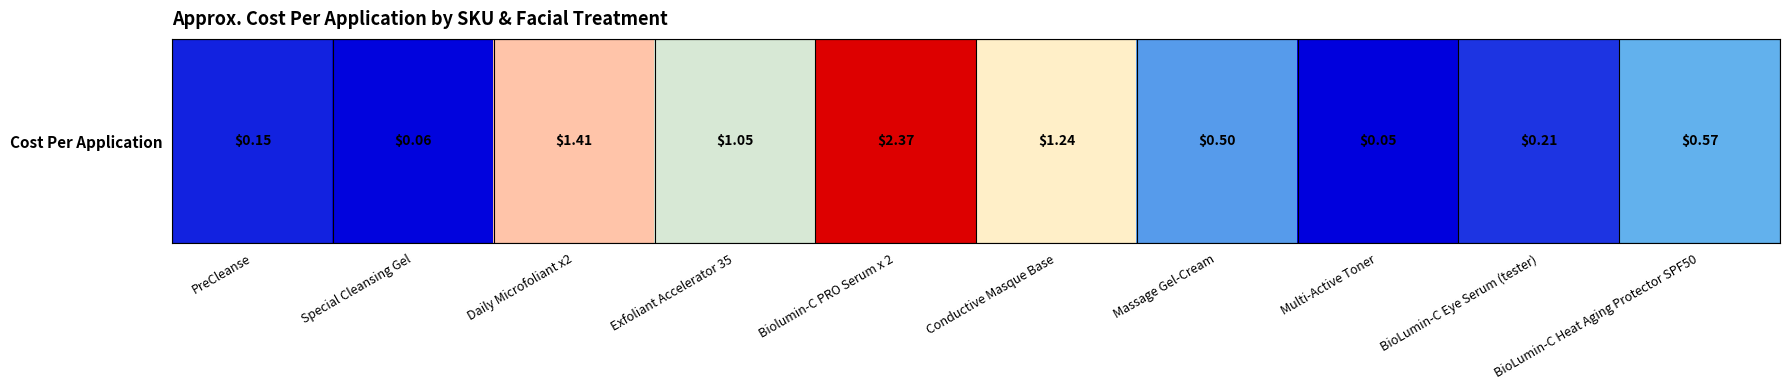

How many series are shown in this chart?

1